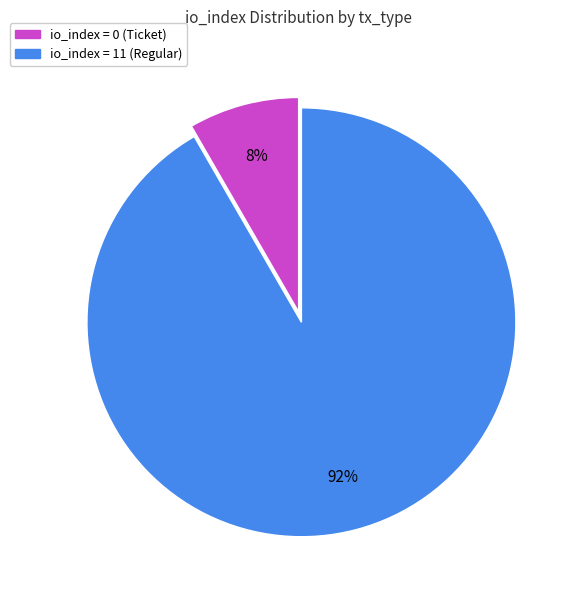

How many slices are in this pie chart?

2